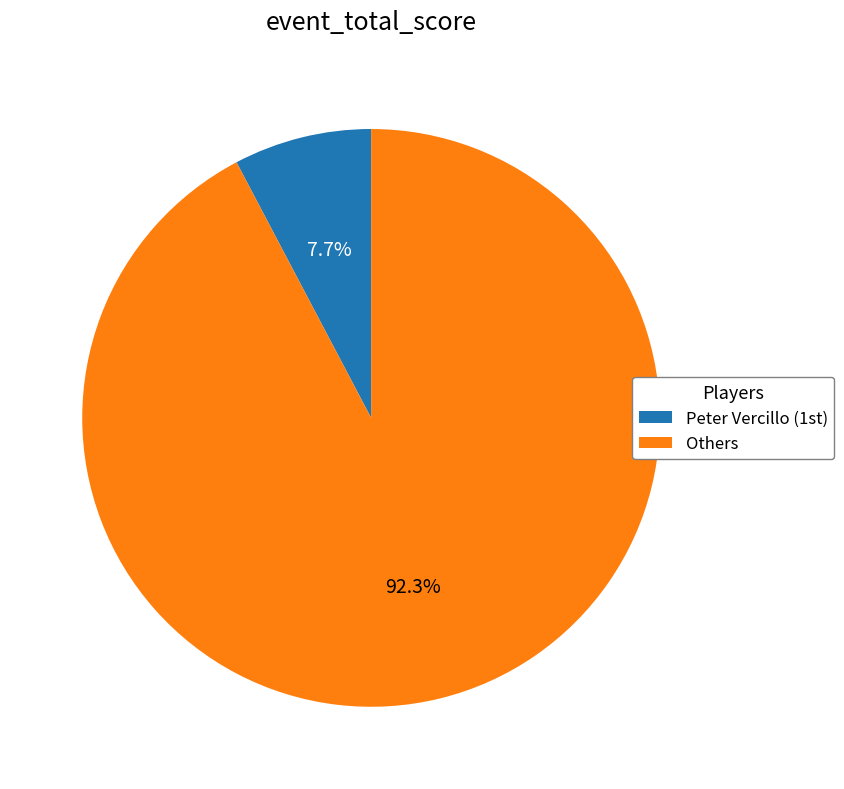

To the nearest percent, what is the average slice percentage?

50%